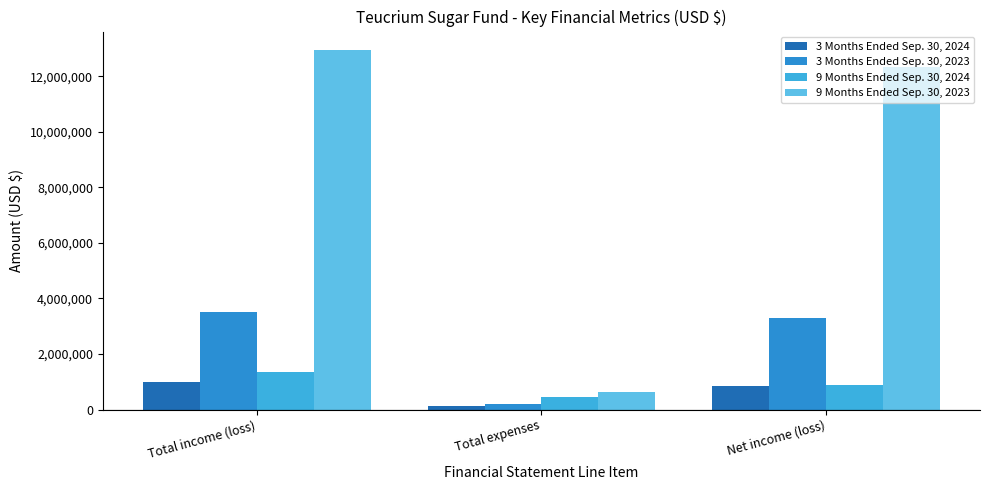

How many bars are there in total?

12